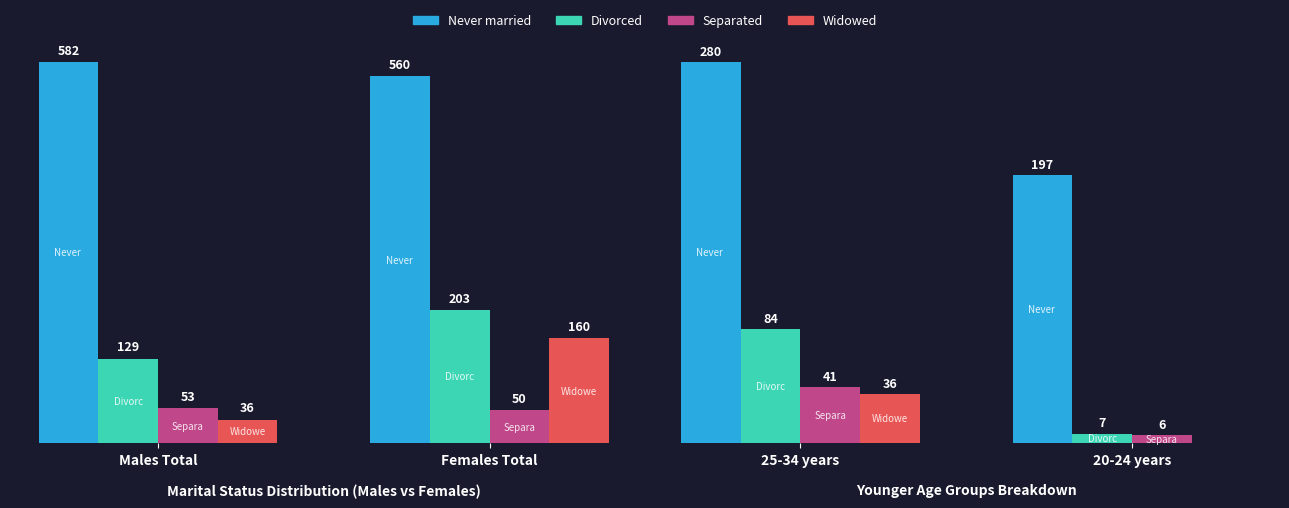

The Widowed series shows 49 at 25-34 years. True or false?

False